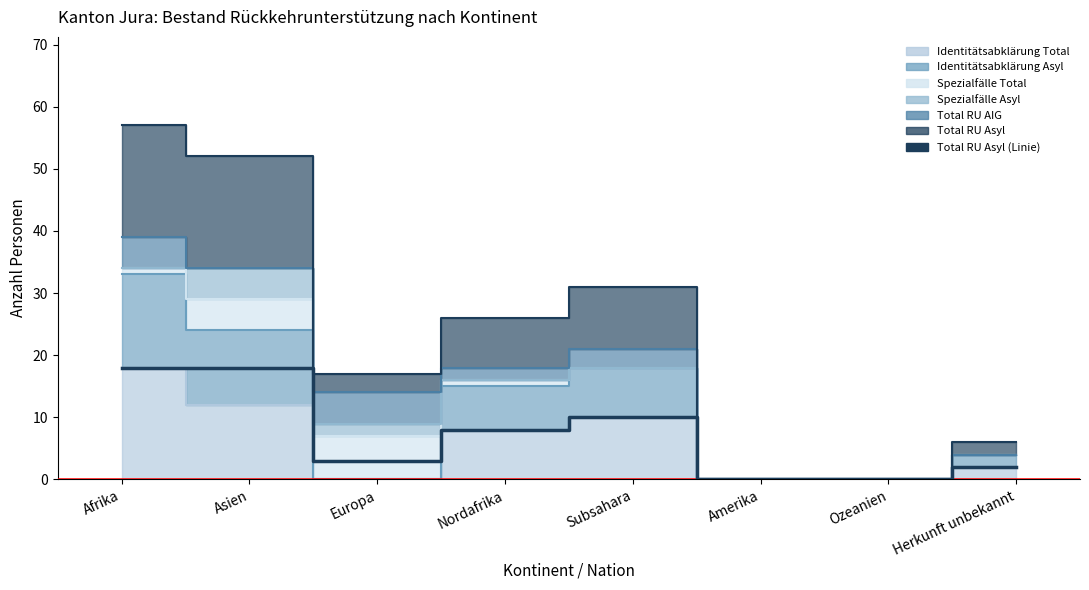

How many points are higher than both their immediate neighbors (excluding endpoints)?

1